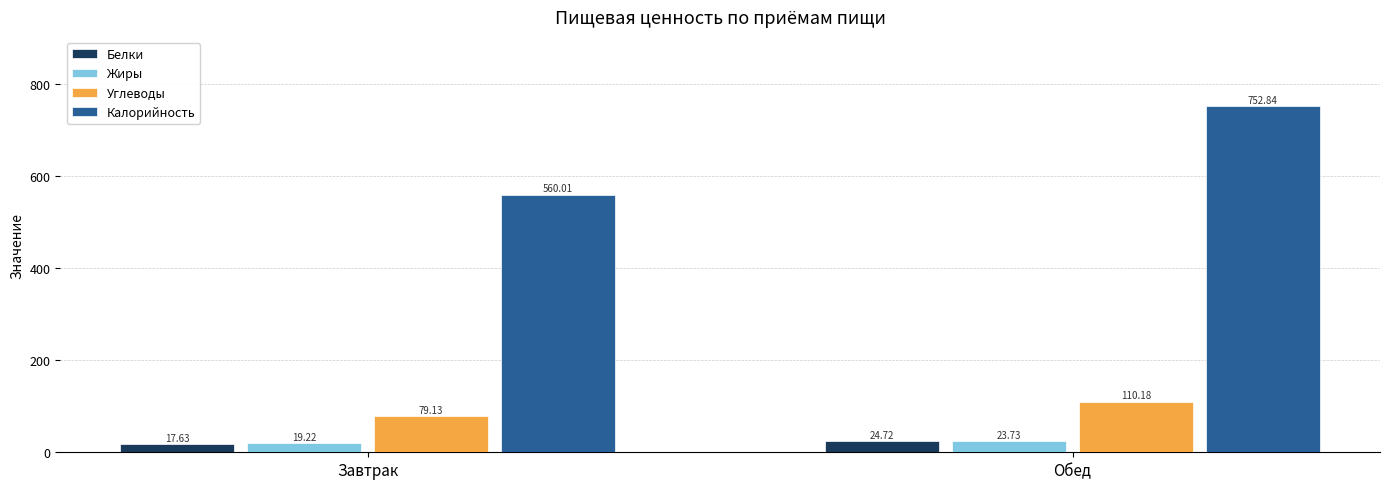

How many bars are there in each group?

4